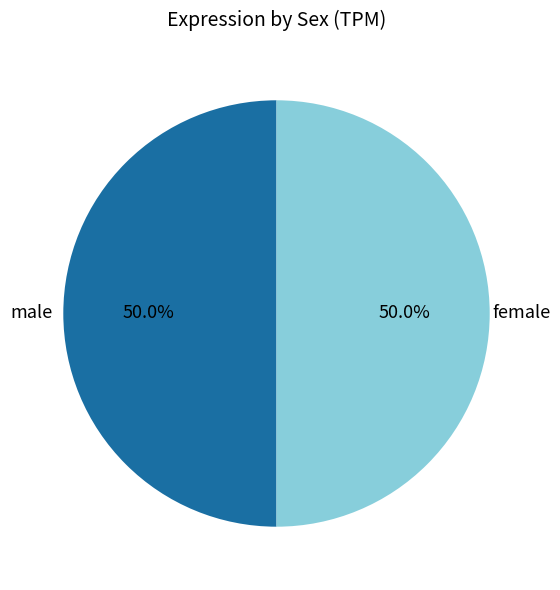

Do male and female together represent more than half of the pie?

Yes